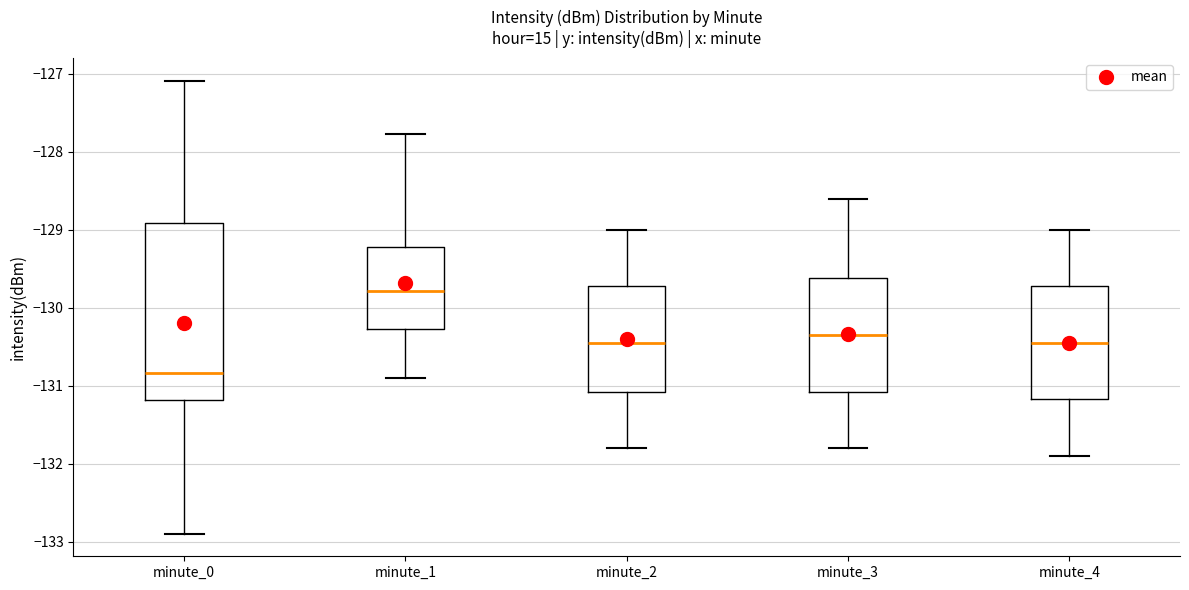

Where is the upper edge of the box for minute_0 on the y-axis? The values are not printed on the chart, so give them approximately, as read against the axis.

-128.9